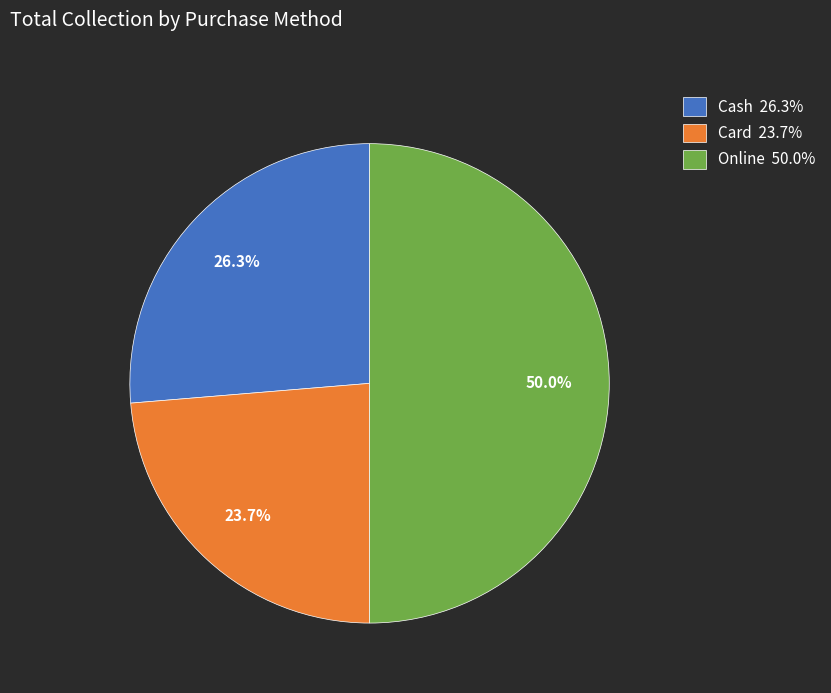

Do Online and Card together represent more than half of the pie?

Yes